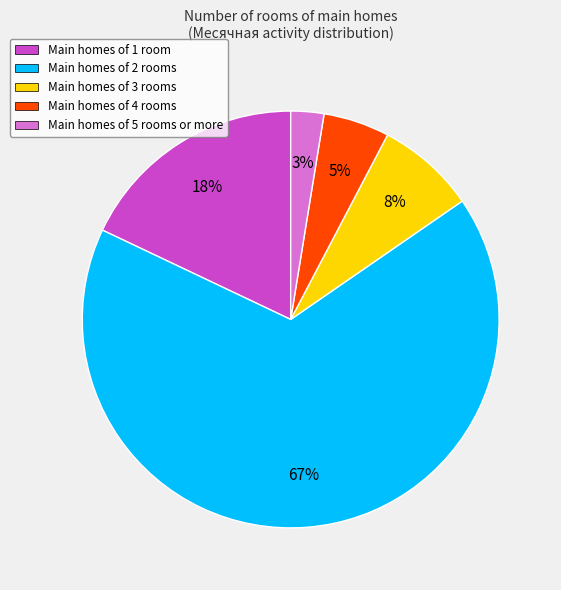

Which category has the smallest portion of the pie?

Main homes of 5 rooms or more